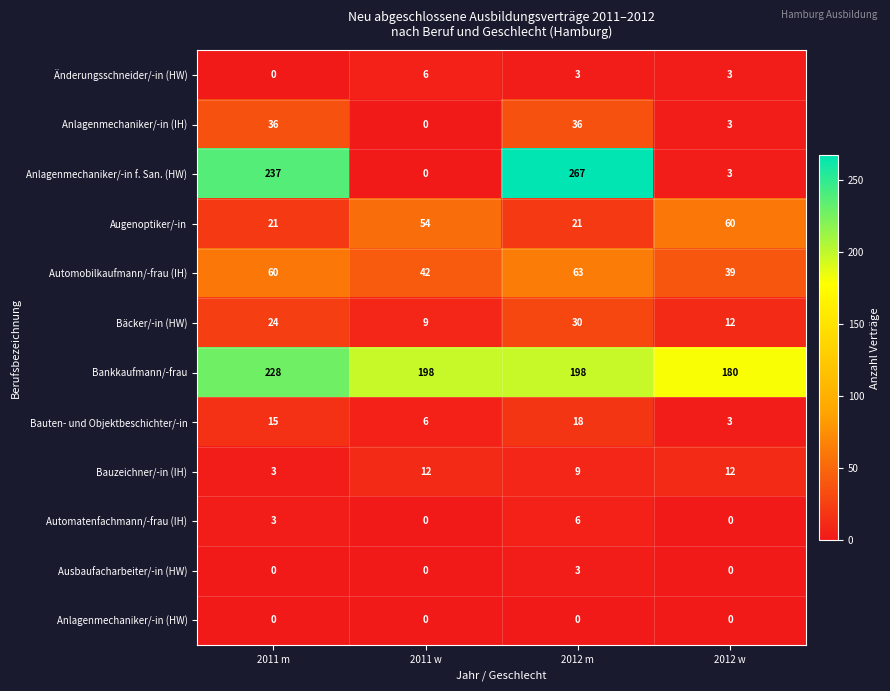

At which category is the sum across all series the highest?

2012 m